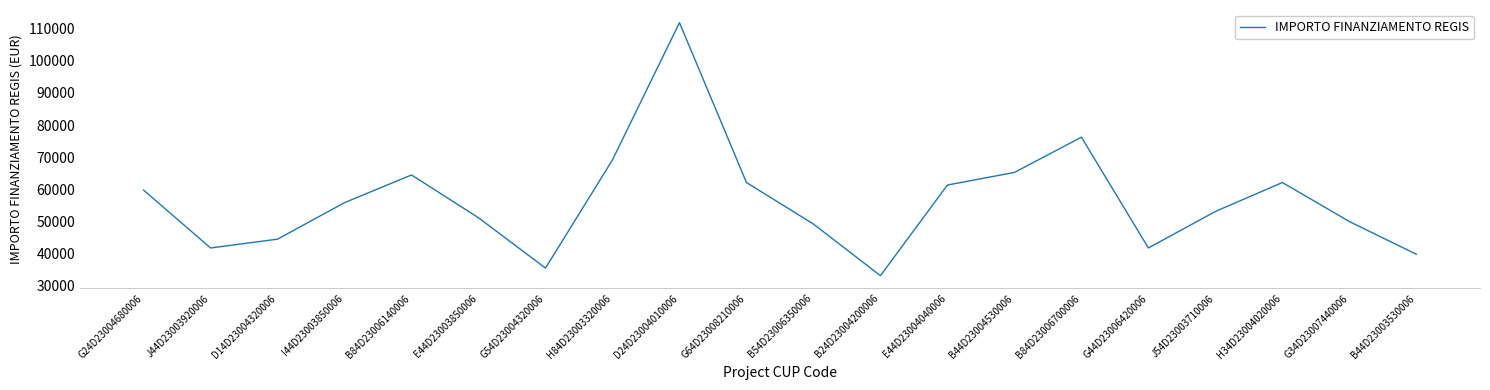

What is the average value?

56328.1